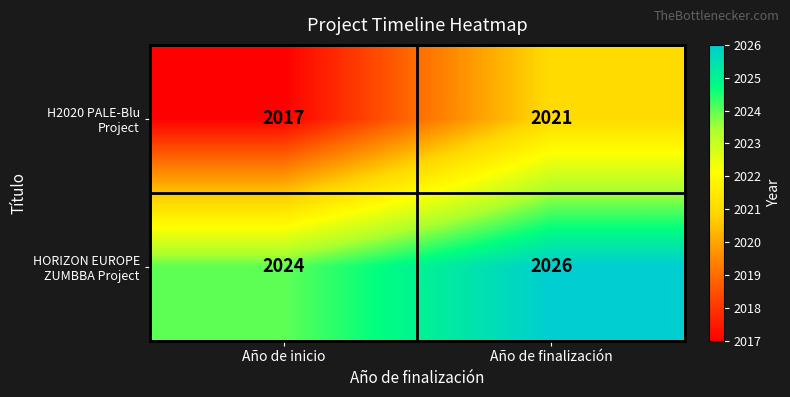

What is the minimum value shown in the chart?

2017